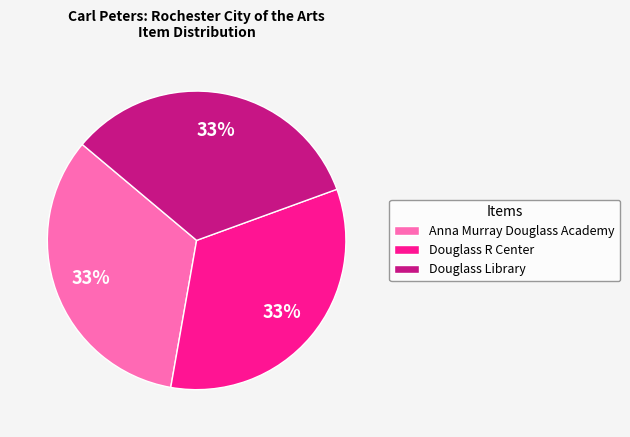

Do Anna Murray Douglass Academy and Douglass R Center together represent more than half of the pie?

Yes